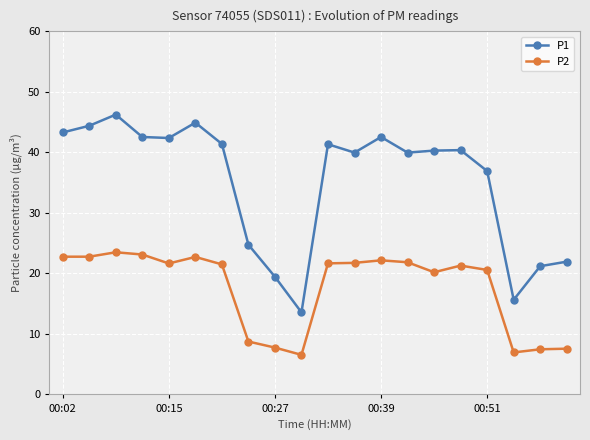

What is the average value of the P2 series?

17.6